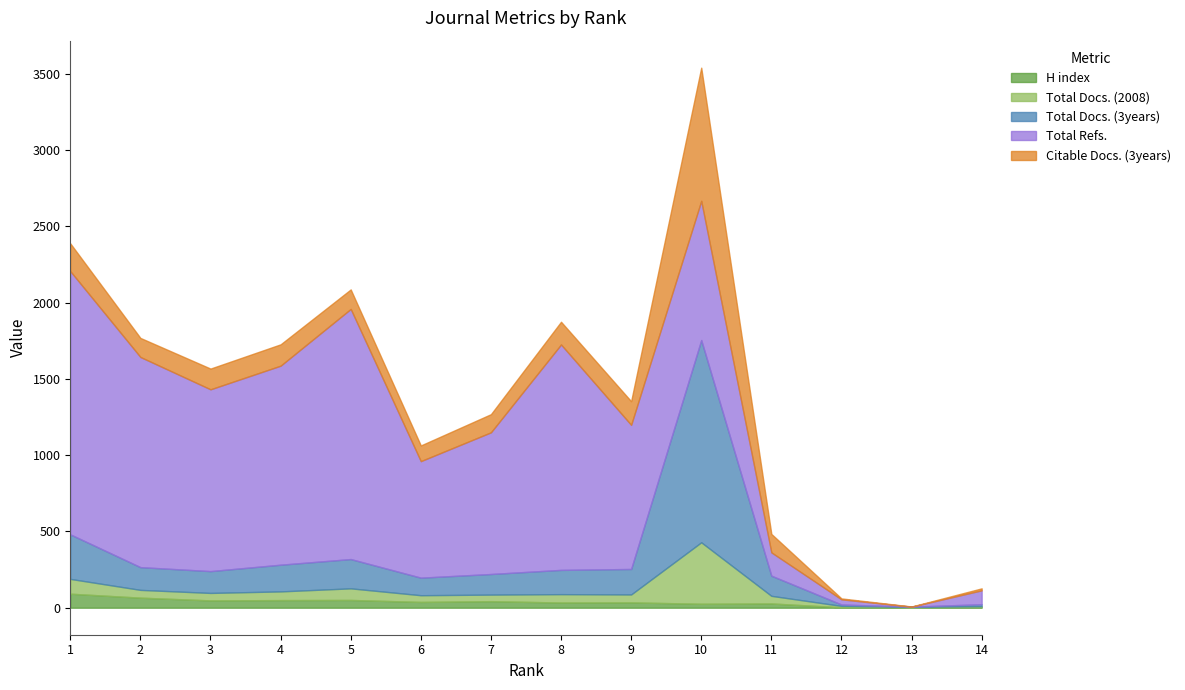

Where does the Total Refs. series first go above 945?

1